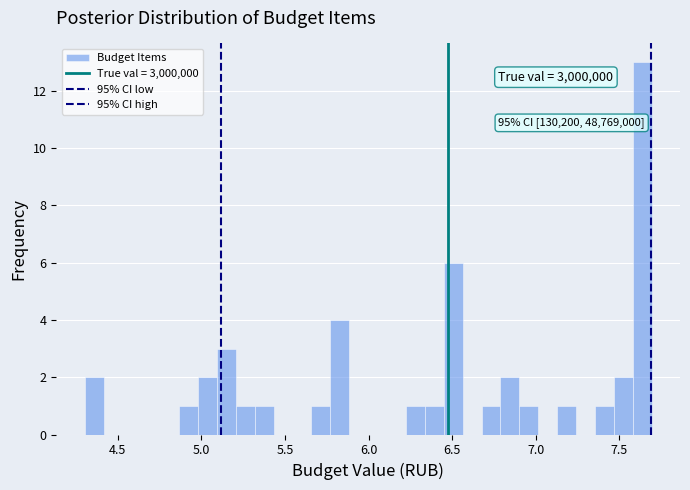

Read against the x-axis, roughly where is the centre of the tallest bar?

7.65